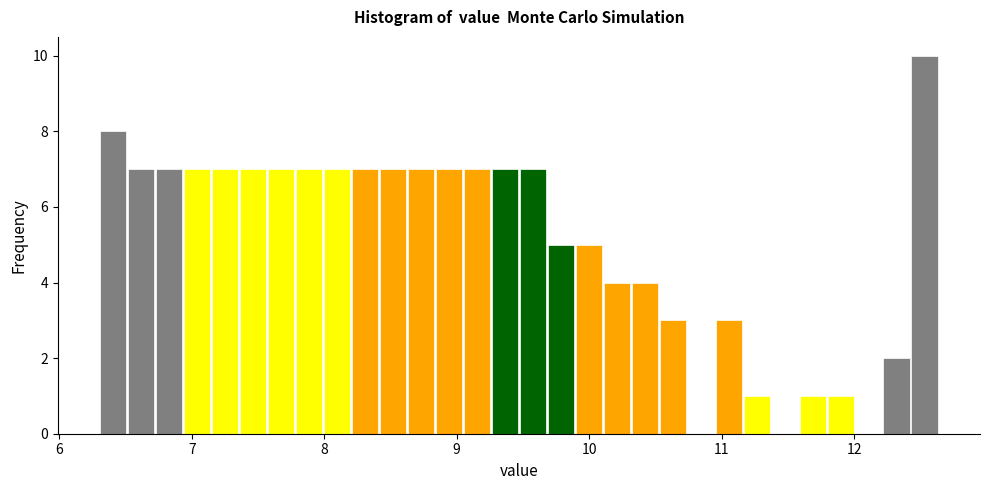

Read against the x-axis, roughly where is the centre of the tallest bar?

12.5